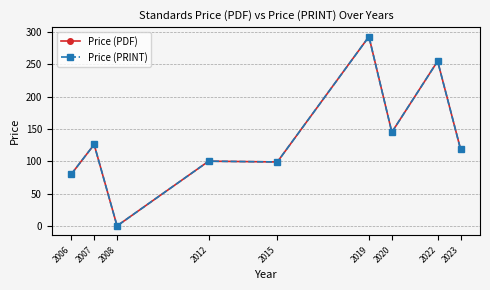

Where does the Price (PRINT) series first go above 118?

2007